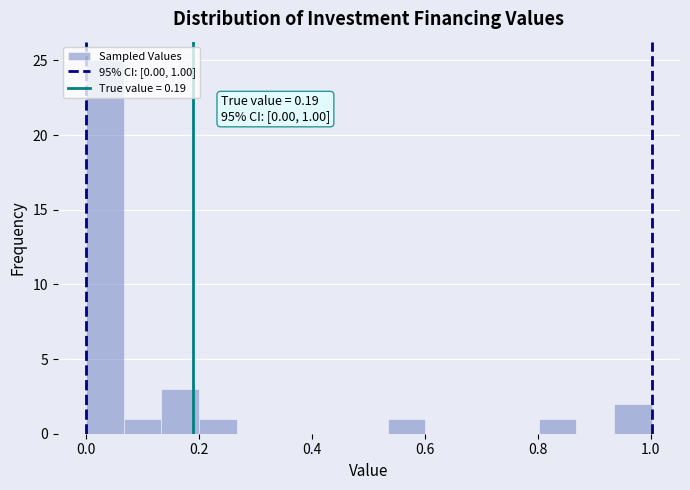

Around what value on the x-axis is the tallest bar? Give the approximate position of its centre, as read against the axis.

0.04